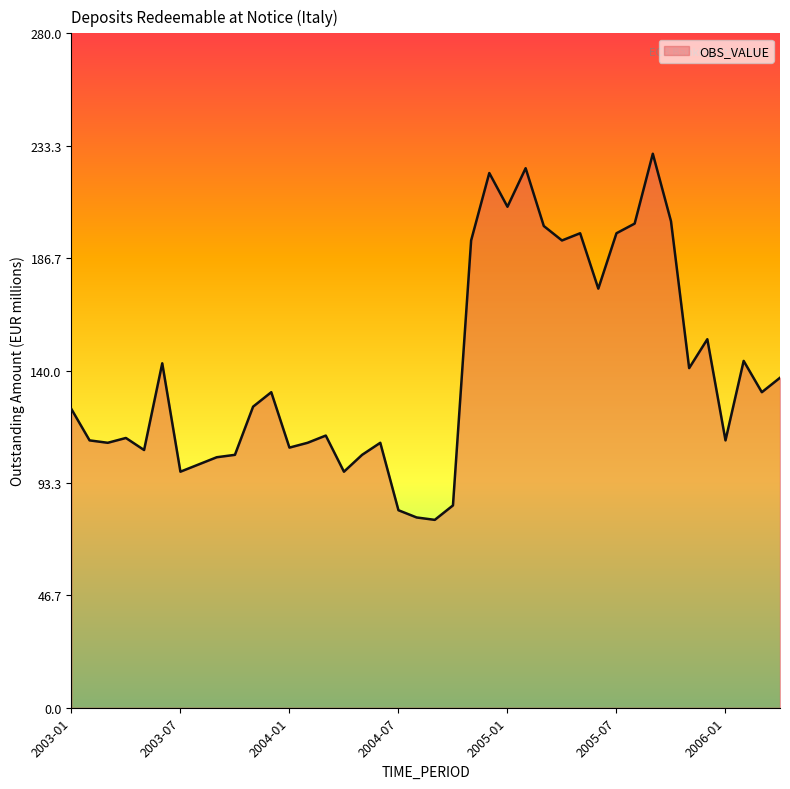

How many lines are shown in the chart?

1